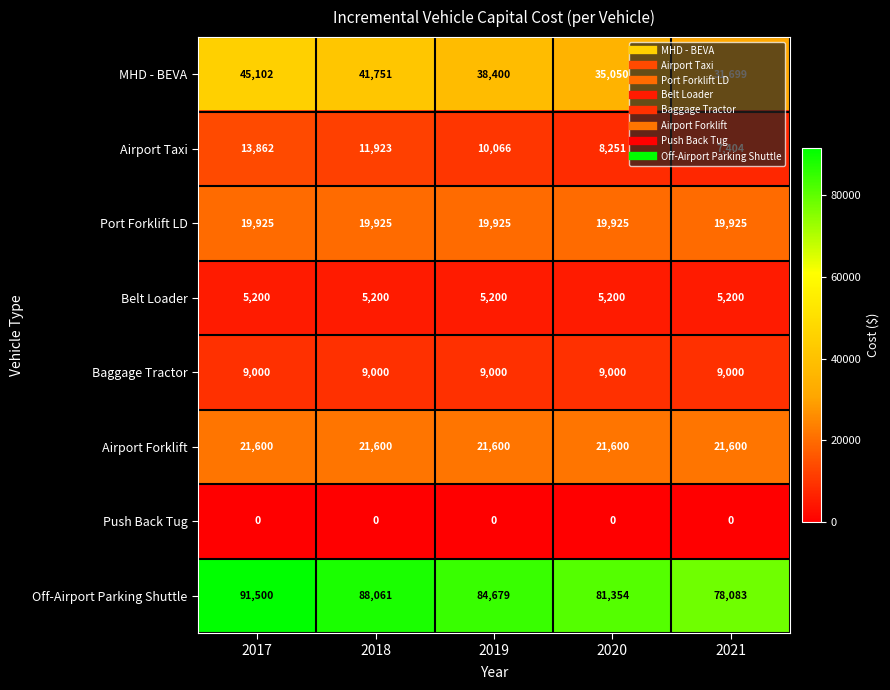

At which label is MHD - BEVA closest to 38400?

2019